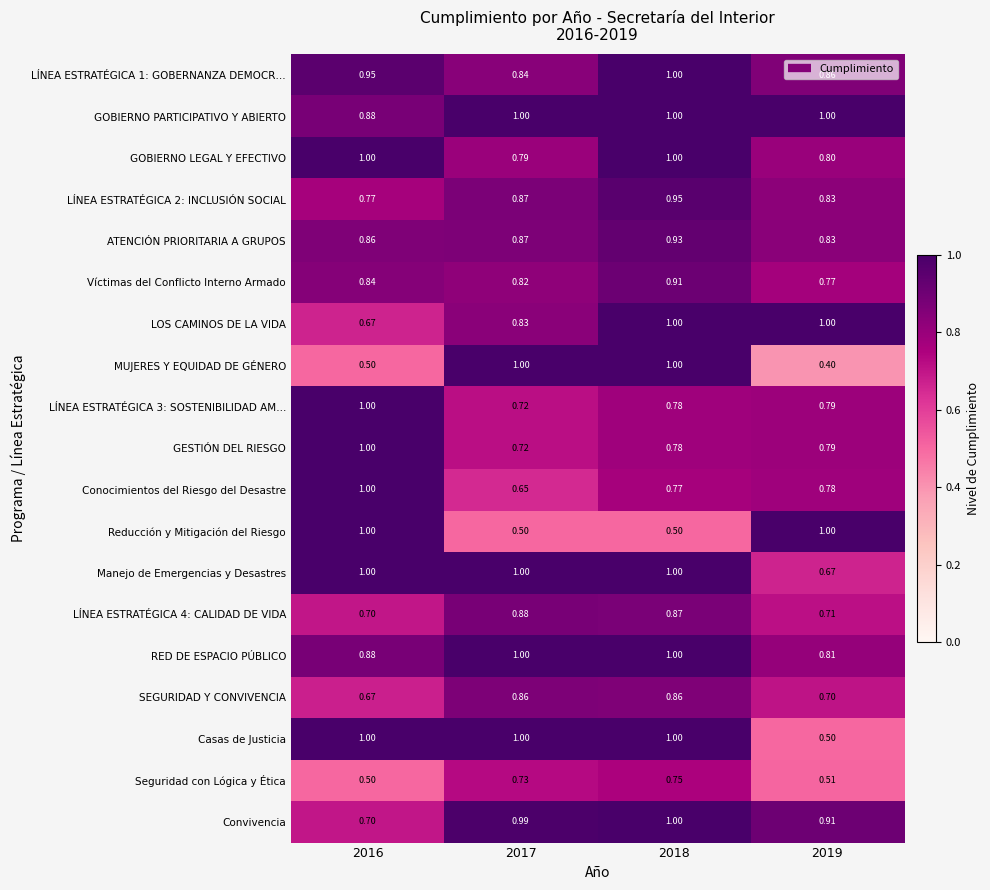

What is the spread (max minus min) of values at 2016?

0.5